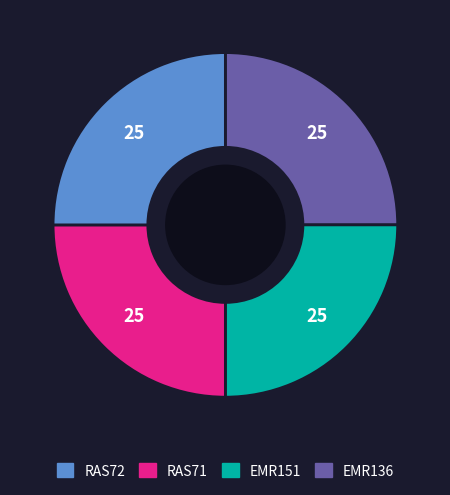

Does any single category account for the majority?

No